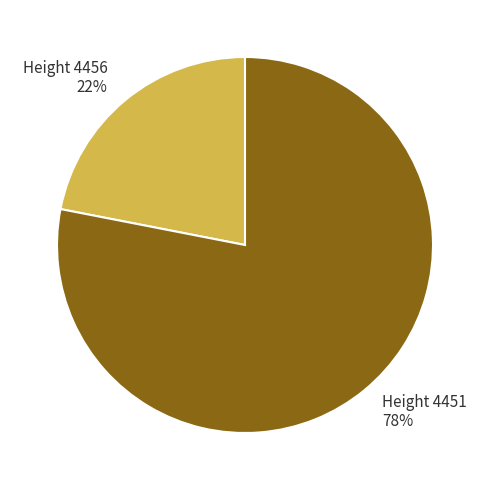

To the nearest percent, what is the average slice percentage?

50%